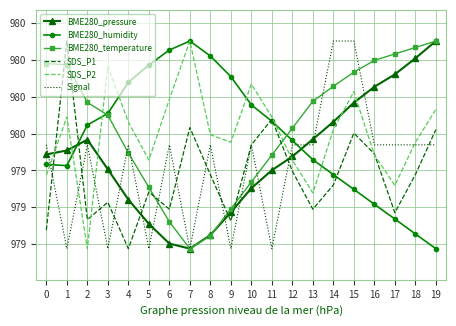

What are all the series names shown in the legend?

BME280_pressure, BME280_humidity, BME280_temperature, SDS_P1, SDS_P2, Signal